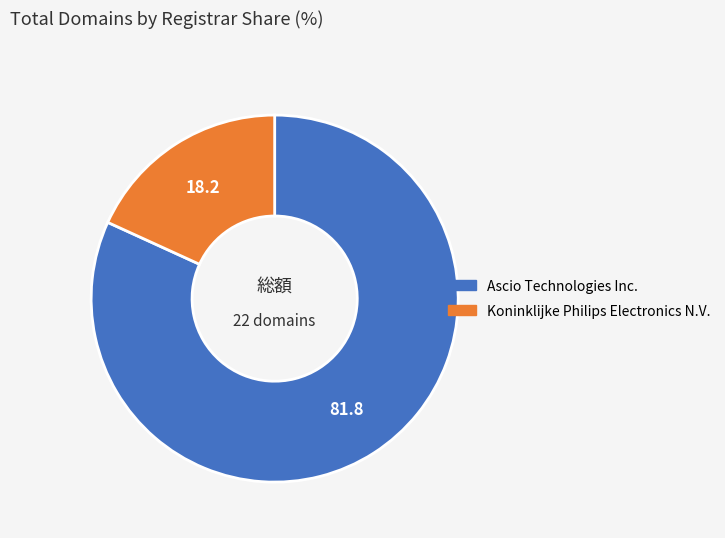

Is the sum of Ascio Technologies Inc. and Koninklijke Philips Electronics N.V. greater than half?

Yes